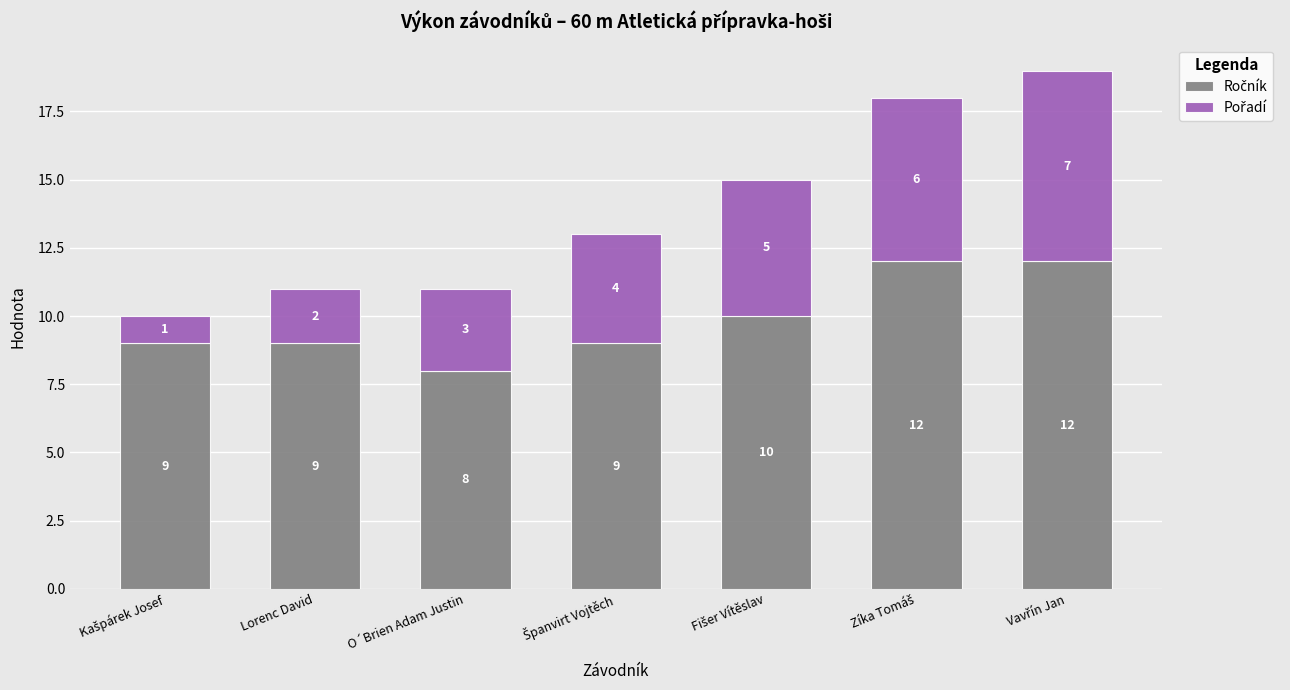

What is the total value across all series at Lorenc David?

11